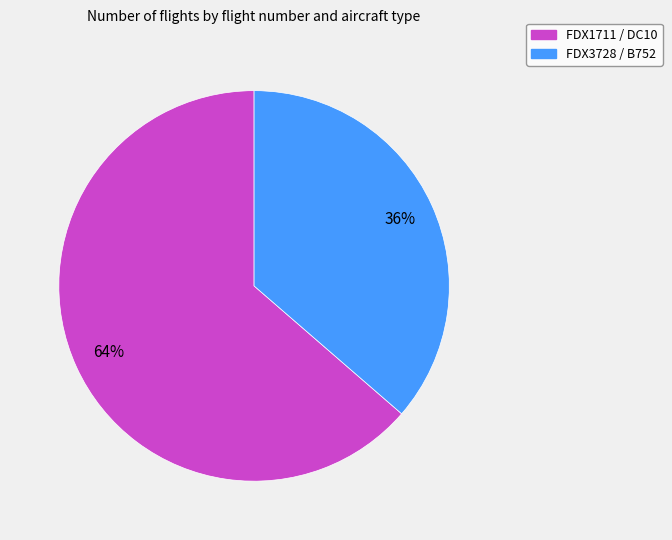

To the nearest percent, what percentage of the pie is FDX1711 / DC10?

64%